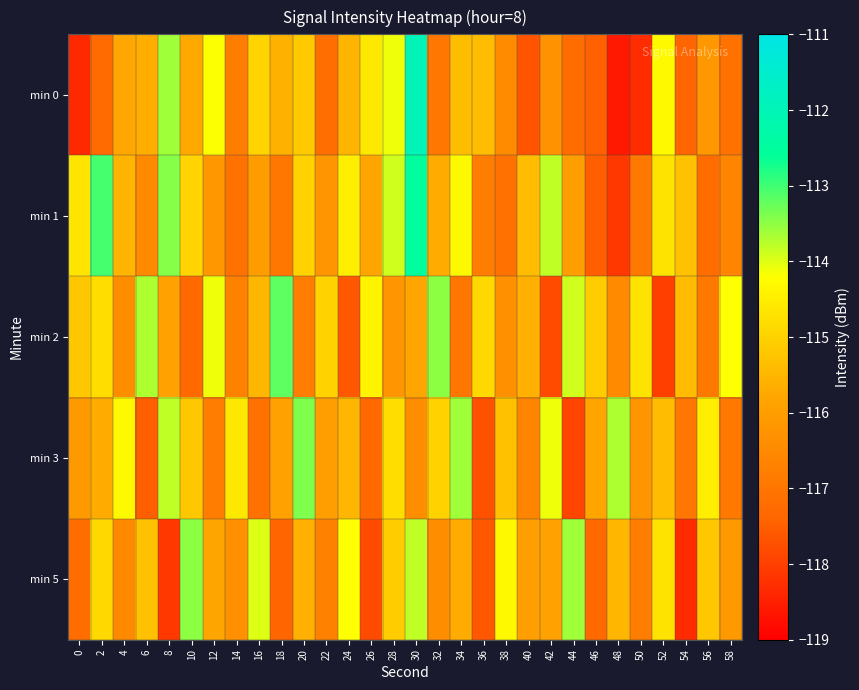

At 46, list the series in order from smallest to largest.

min 1, min 0, min 5, min 3, min 2